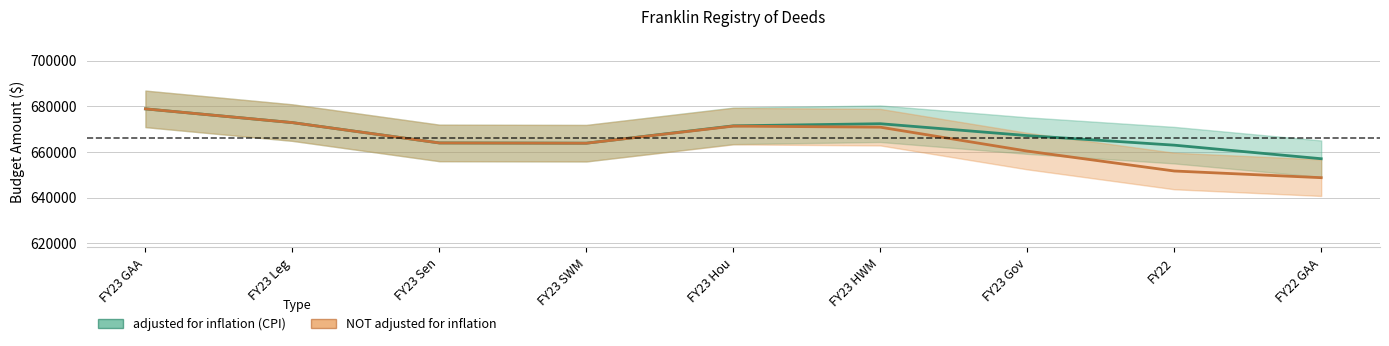

Which series has the largest total across all categories?

adjusted for inflation (CPI)